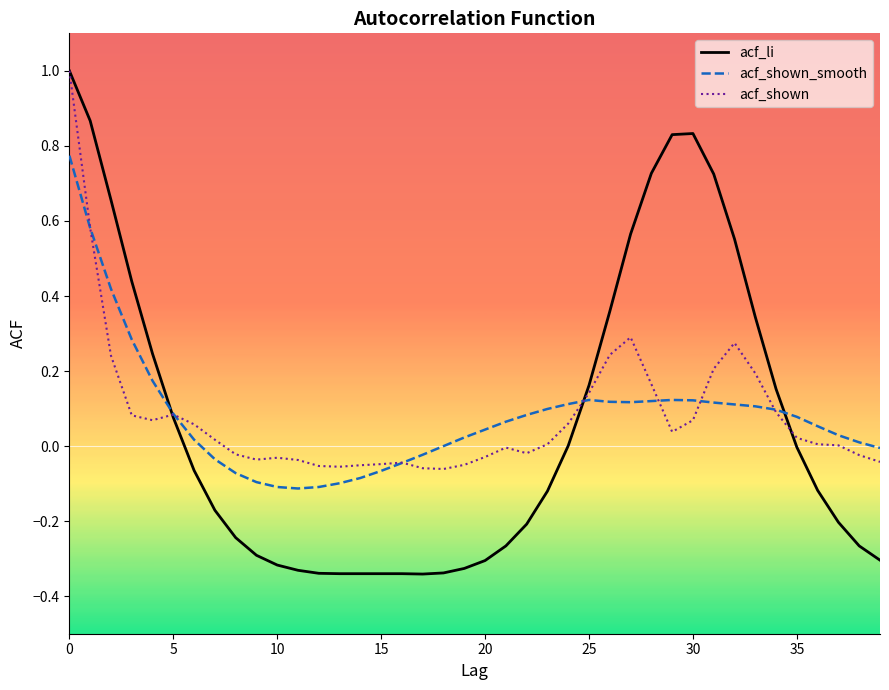

What is the maximum value for acf_shown?

1.0